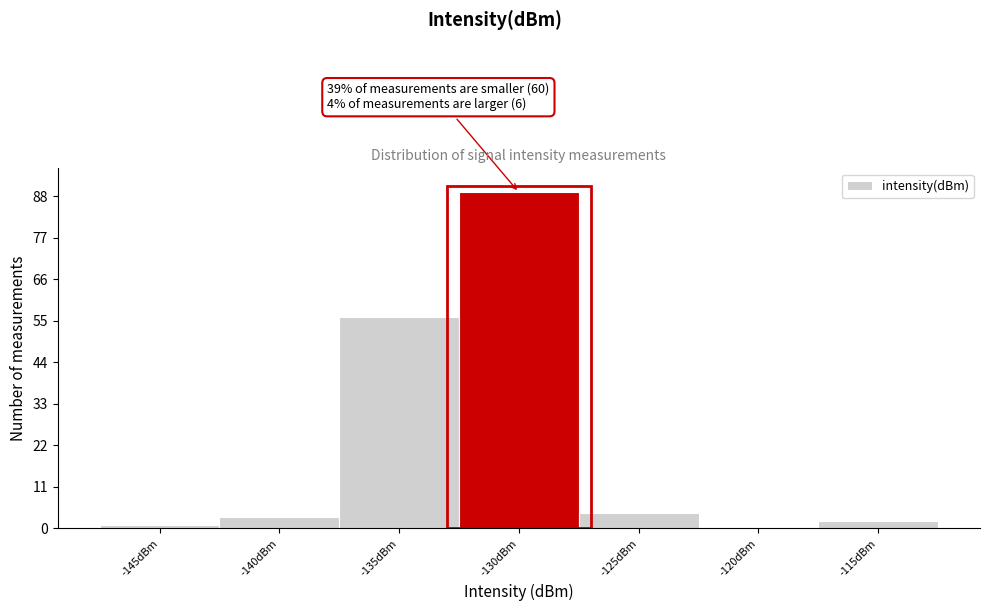

Reading left to right, what are all the values shown in this chart?

-145dBm=1	-140dBm=3	-135dBm=56	-130dBm=89	-125dBm=4	-120dBm=0	-115dBm=2